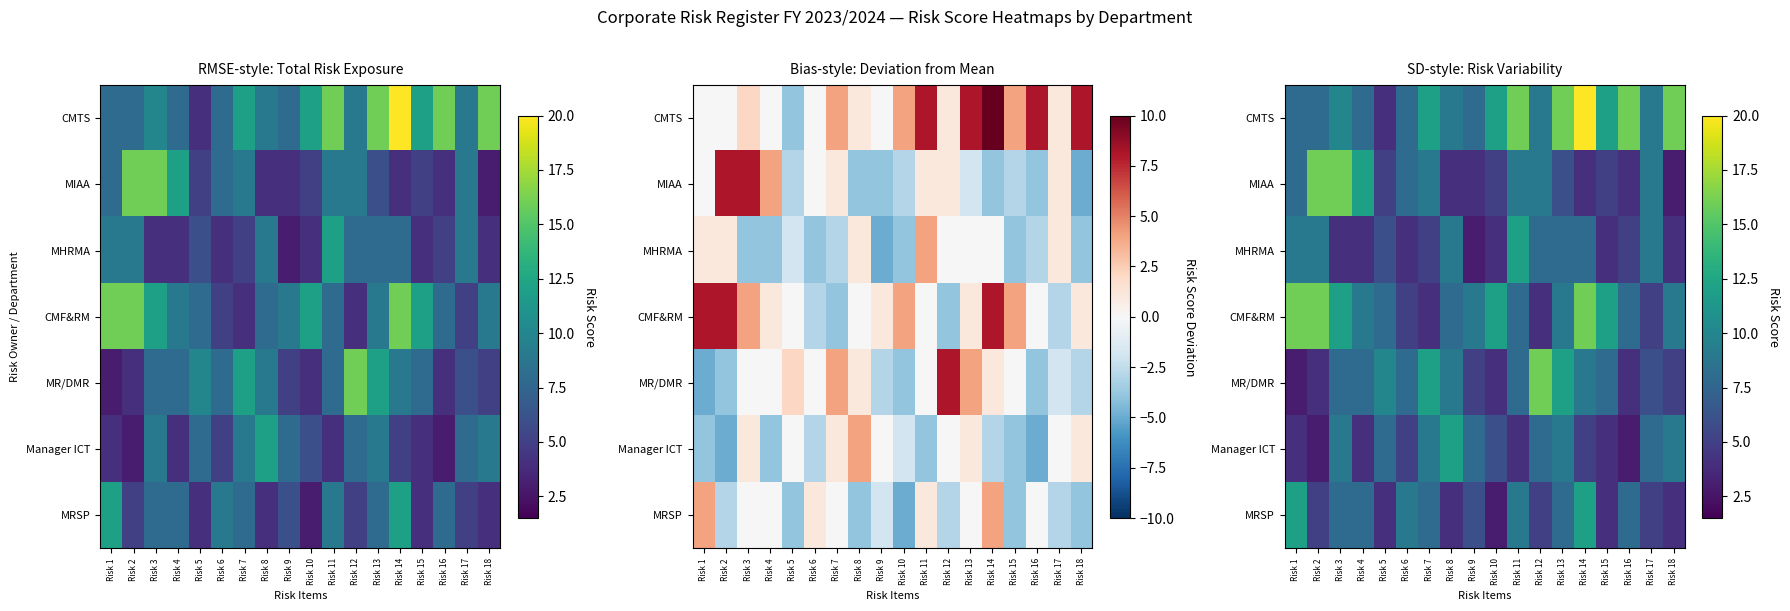

Is it true that CMF&RM equals 8 at Risk 16?

True